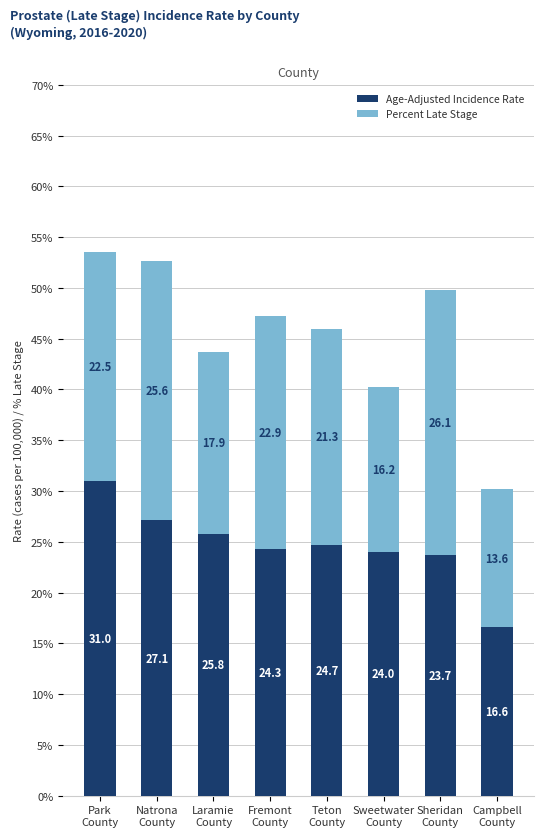

The value of Age-Adjusted Incidence Rate at Natrona
County is 27.1. True or false?

True